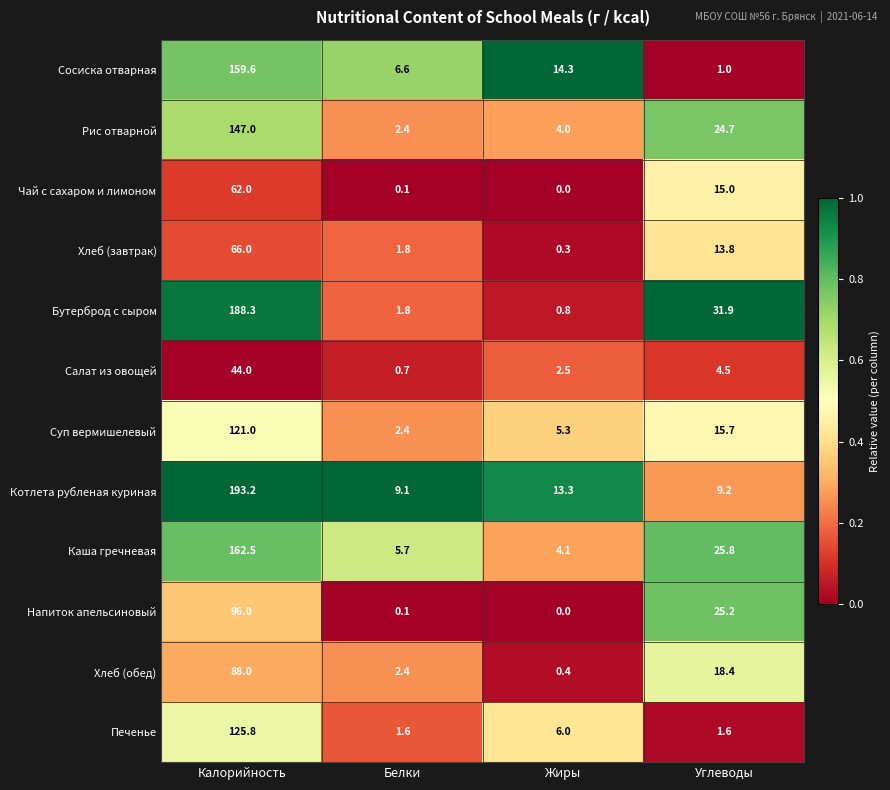

At which category is the sum across all series the highest?

Калорийность